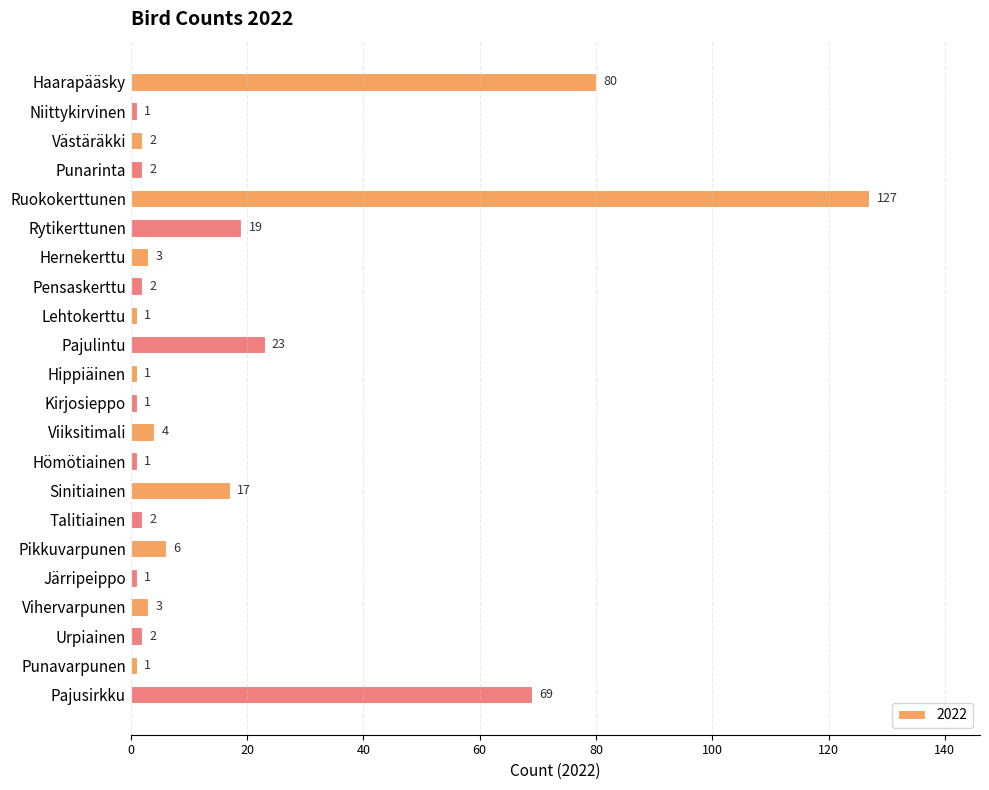

Reading top to bottom, list all the values displayed in this chart.

80	1	2	2	127	19	3	2	1	23	1	1	4	1	17	2	6	1	3	2	1	69